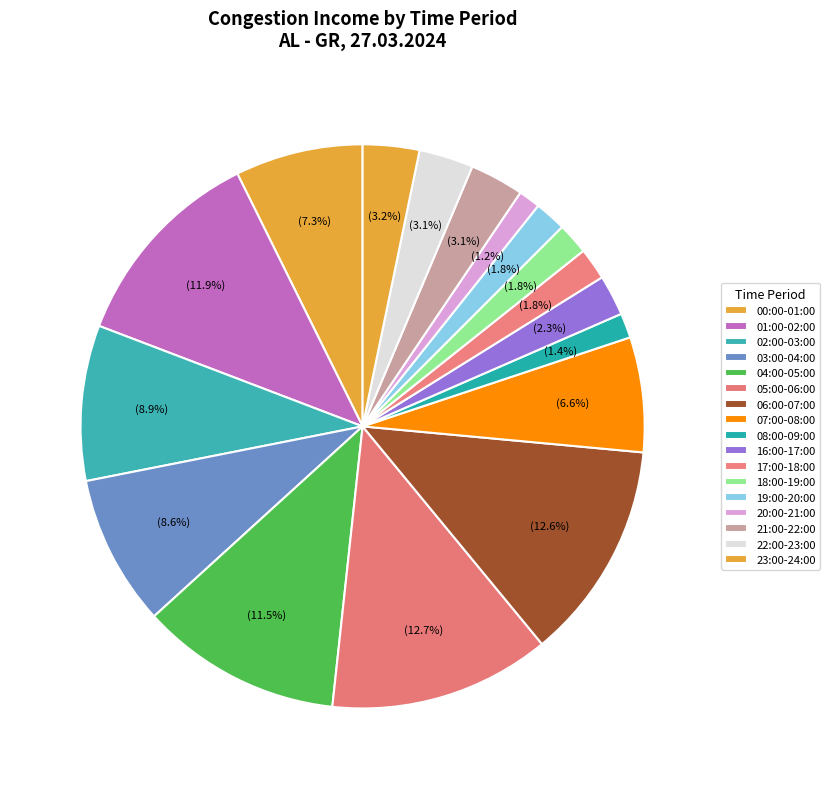

Combined, what portion of the pie is 03:00-04:00 and 21:00-22:00?

11.7%